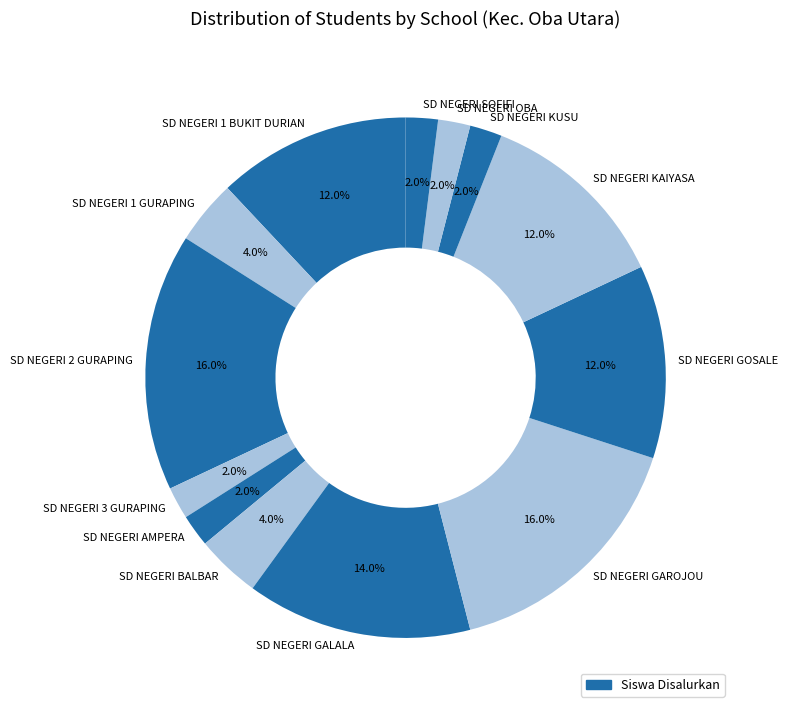

Approximately how many times larger is the value at SD NEGERI KAIYASA compared to SD NEGERI GALALA?

0.9